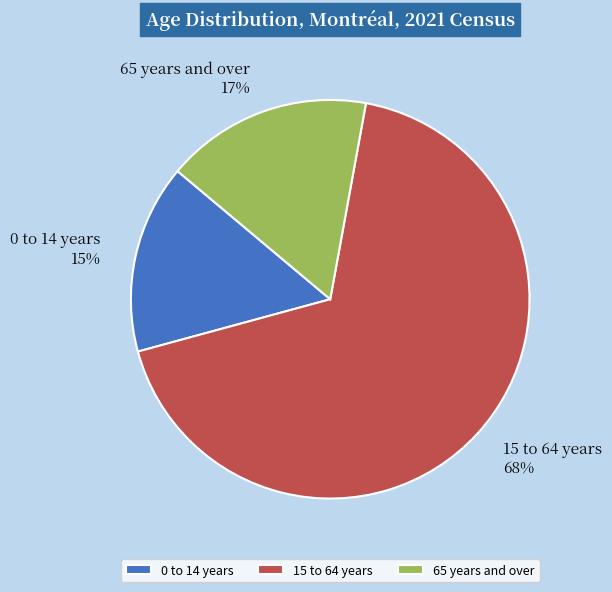

Does 65 years and over account for over 50% of the chart?

No